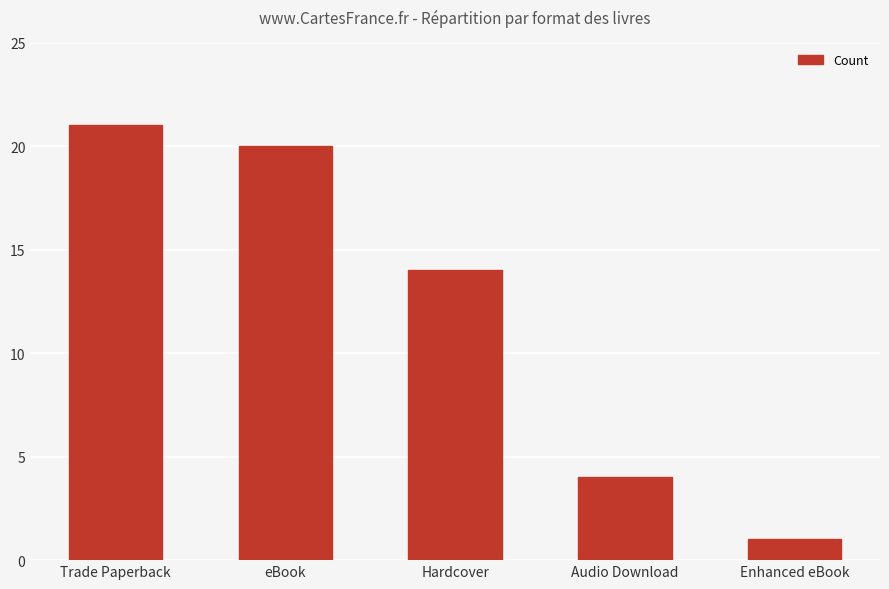

Which has a higher value, Audio Download or Trade Paperback?

Trade Paperback